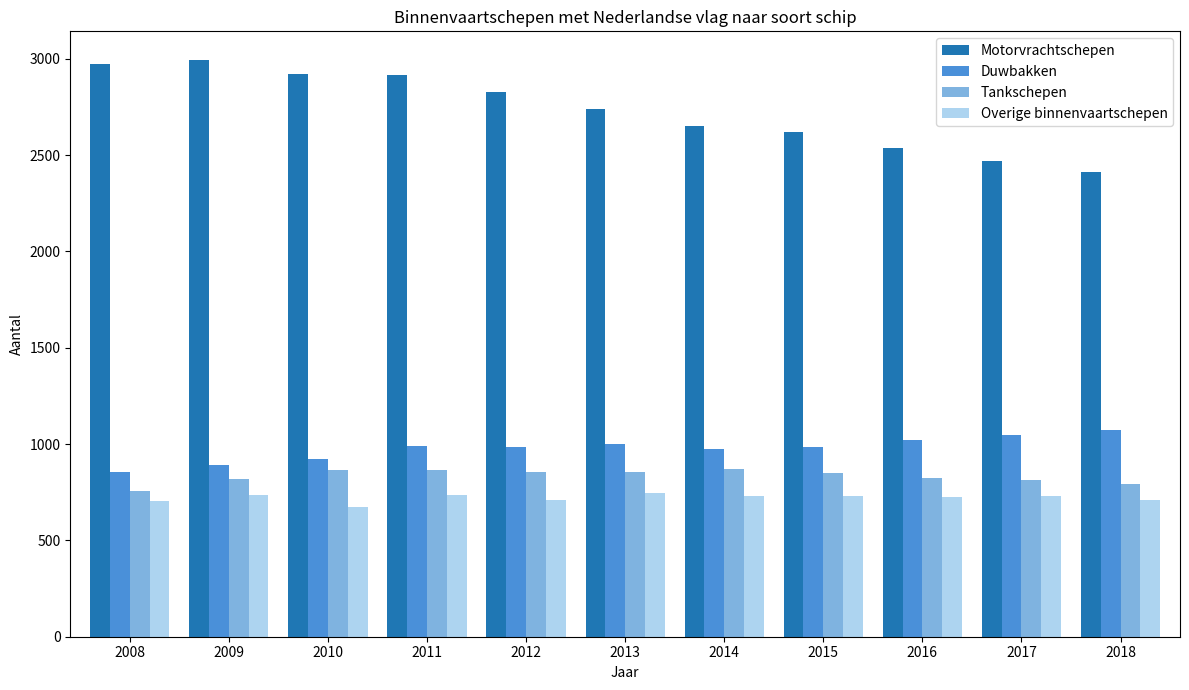

At which label does Duwbakken reach its minimum?

2008